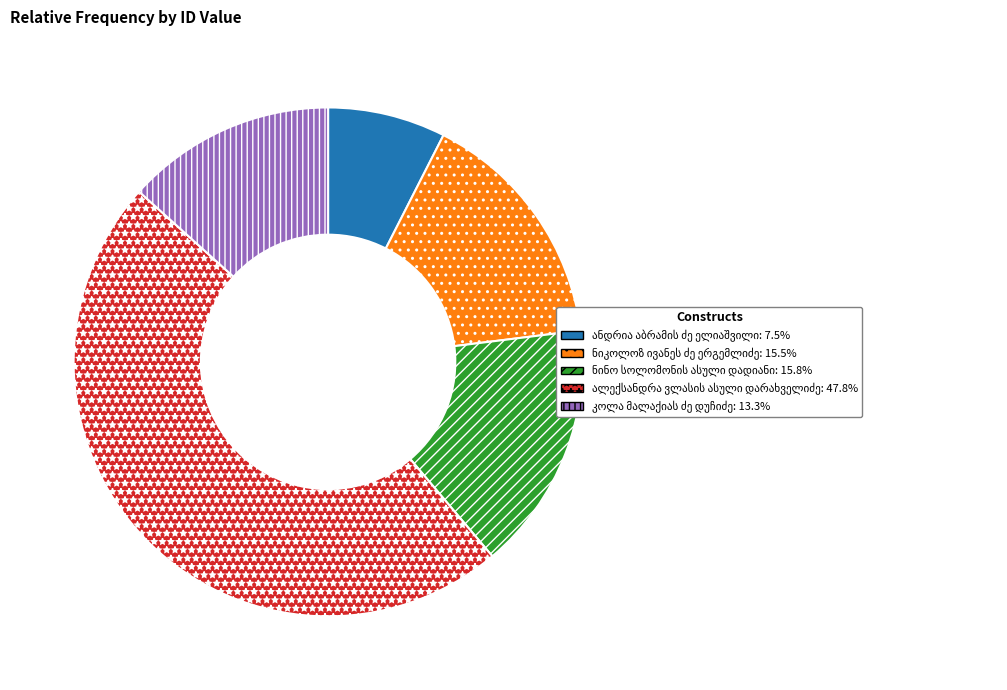

Is there a majority slice in this chart?

No